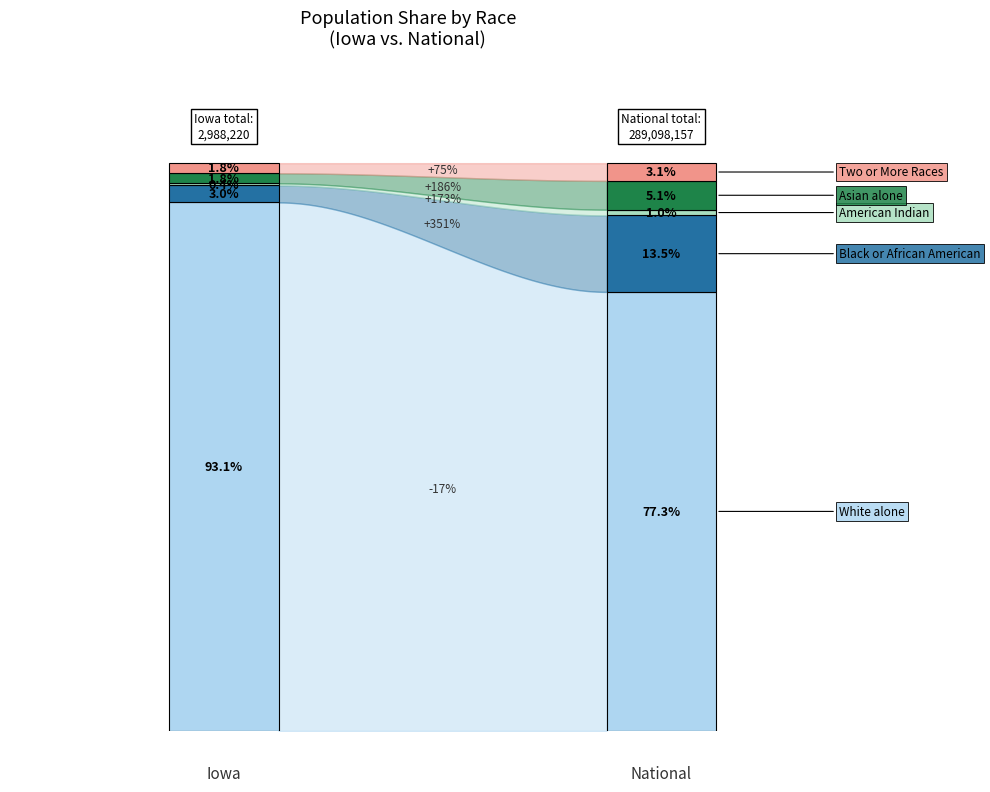

What is the difference between the highest and lowest values at National?

220621017